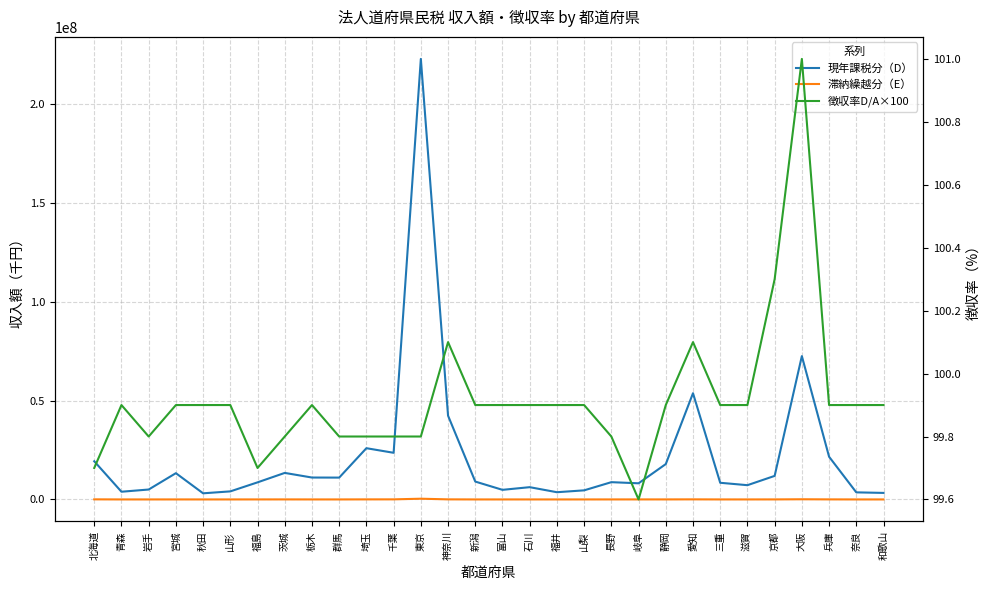

Is it true that 滞納繰越分（E） equals 3929.0 at 奈良?

True